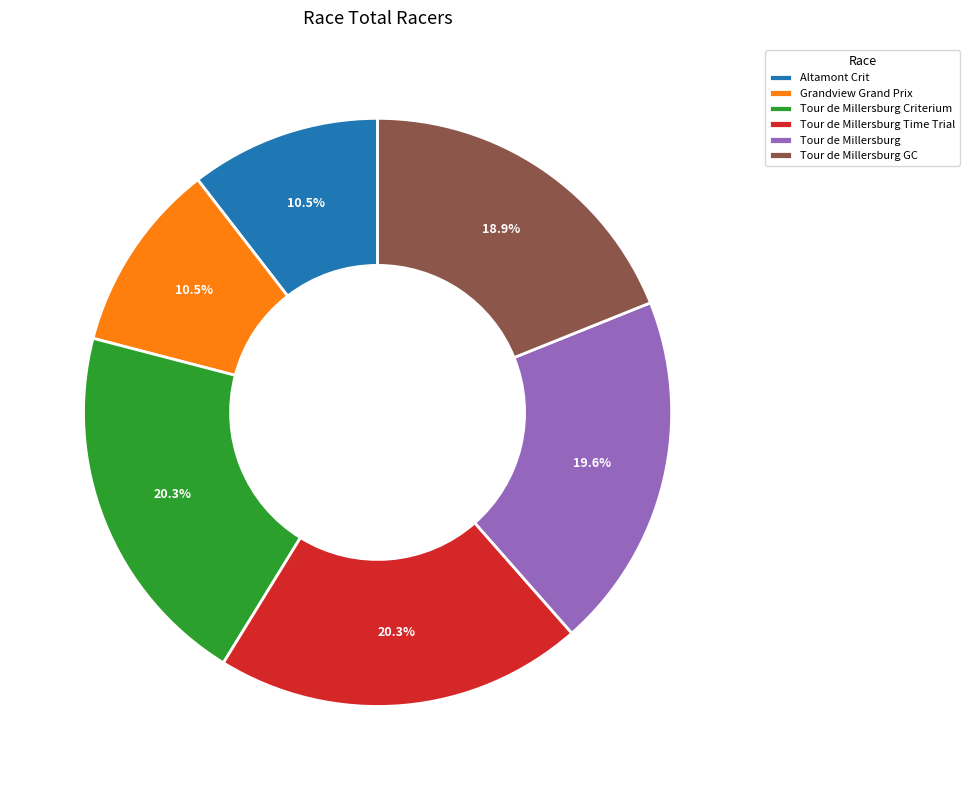

To the nearest percent, what percentage of the pie is Tour de Millersburg Criterium?

20%